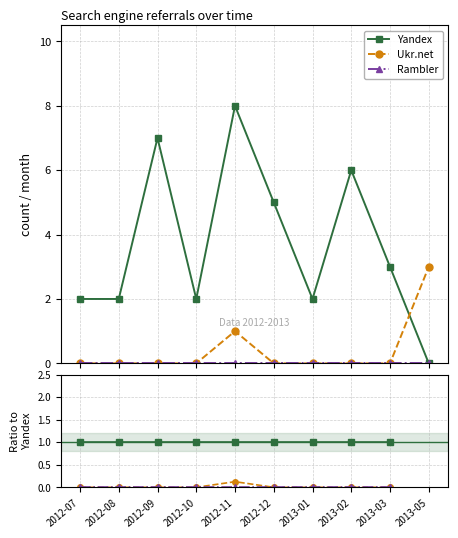

In Ukr.net, how many points are higher than both neighbors (excluding endpoints)?

1